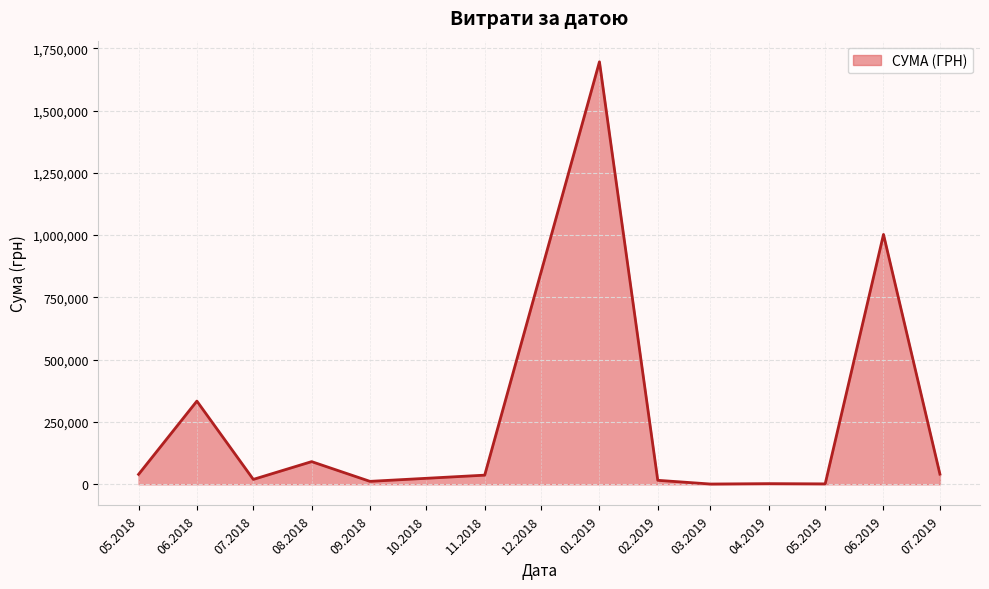

Does the chart have visible grid lines?

Yes